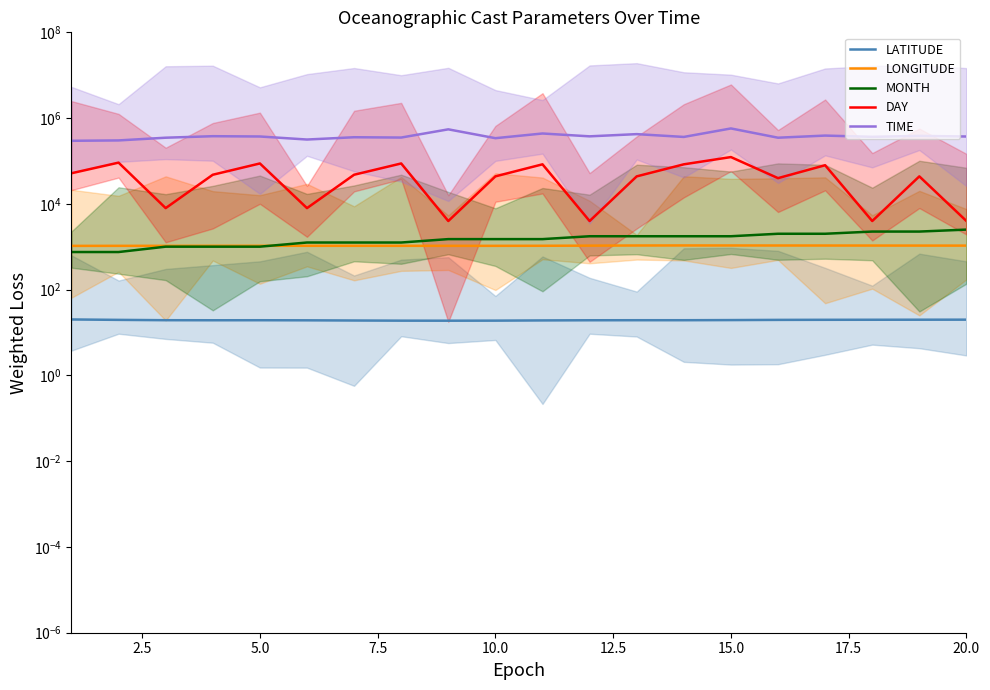

True or false: LONGITUDE and LATITUDE intersect in this chart.

False